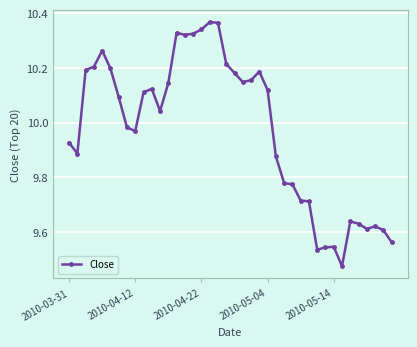

How many values are below 10?

19